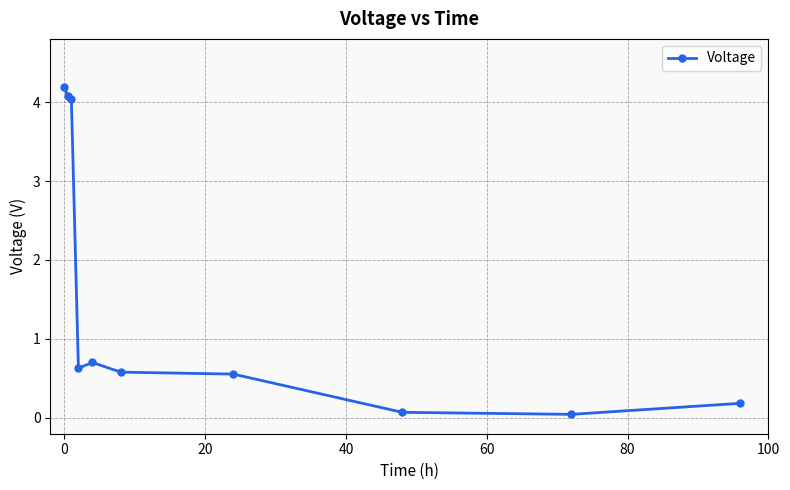

What is the difference between the maximum and minimum values?

4.2